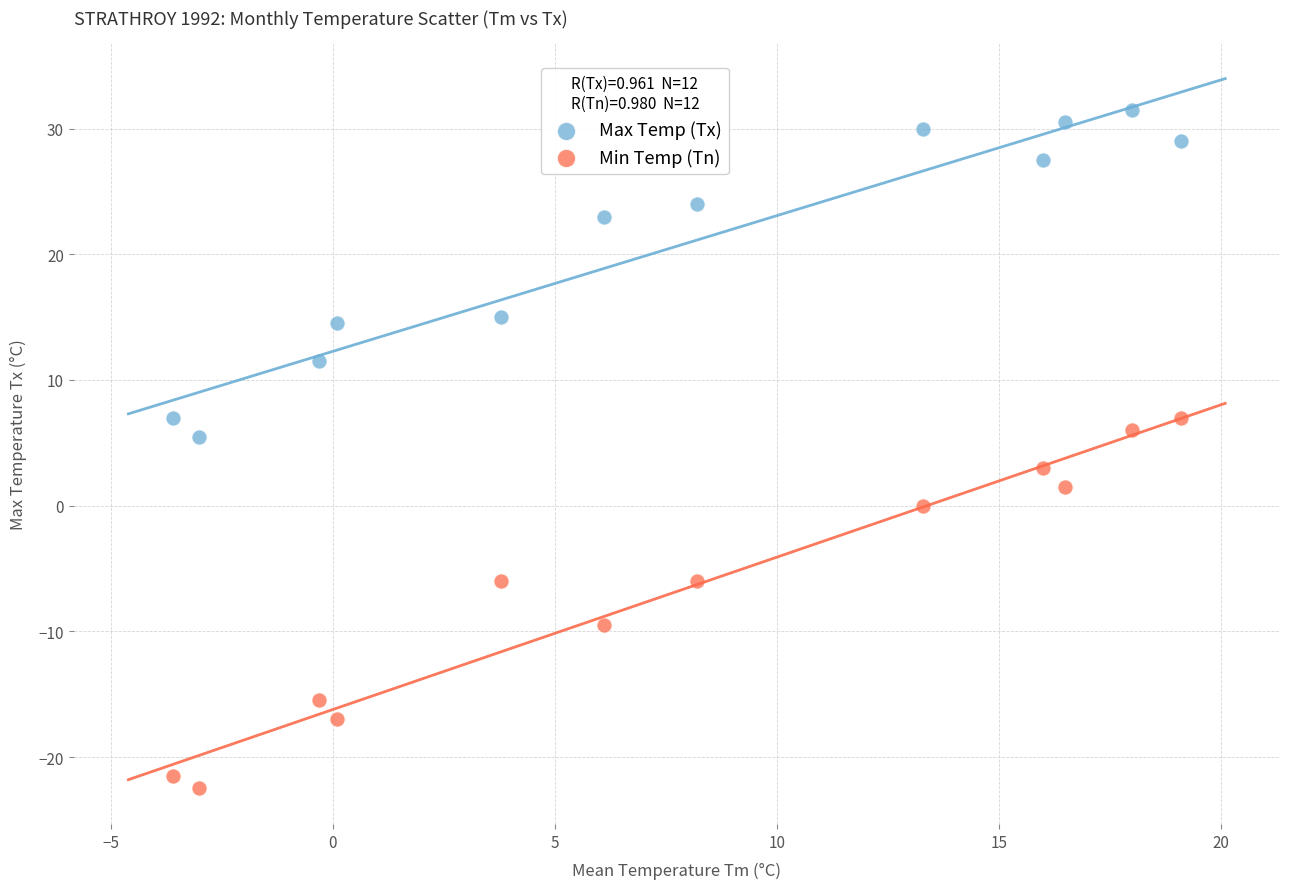

Which series contains the highest Y value?

Max Temp (Tx)